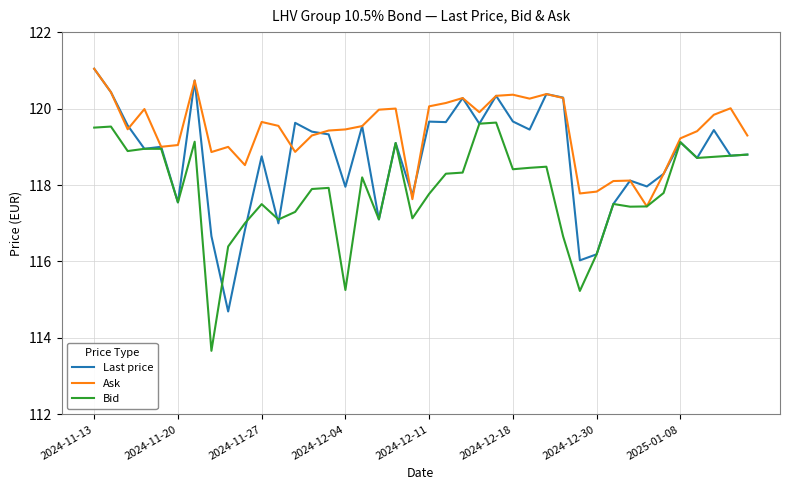

List the series in order of their overall mean, highest first.

Ask, Last price, Bid